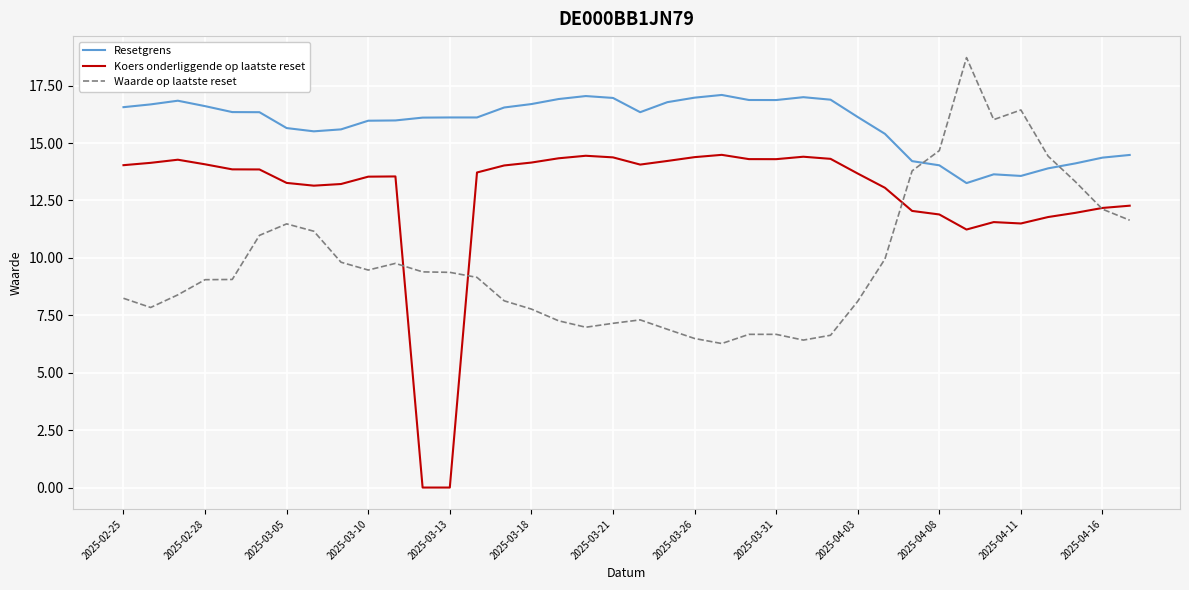

Rank the series by their average value, from lowest to highest.

Waarde op laatste reset, Koers onderliggende op laatste reset, Resetgrens